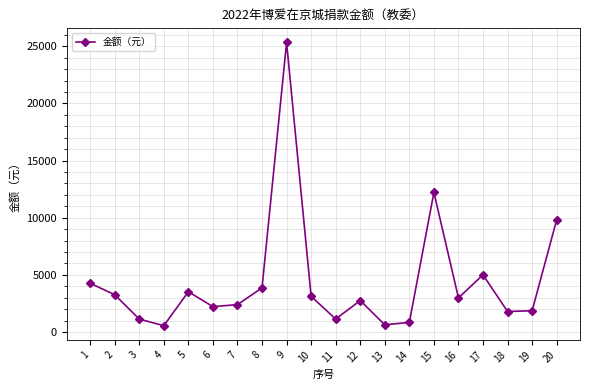

The value at 8 is 5049.0. True or false?

False